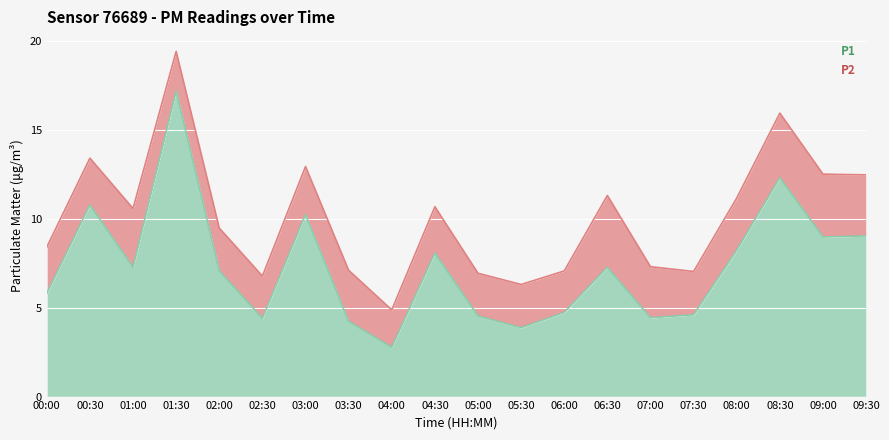

Between 01:00 and 03:00, which is larger?

03:00